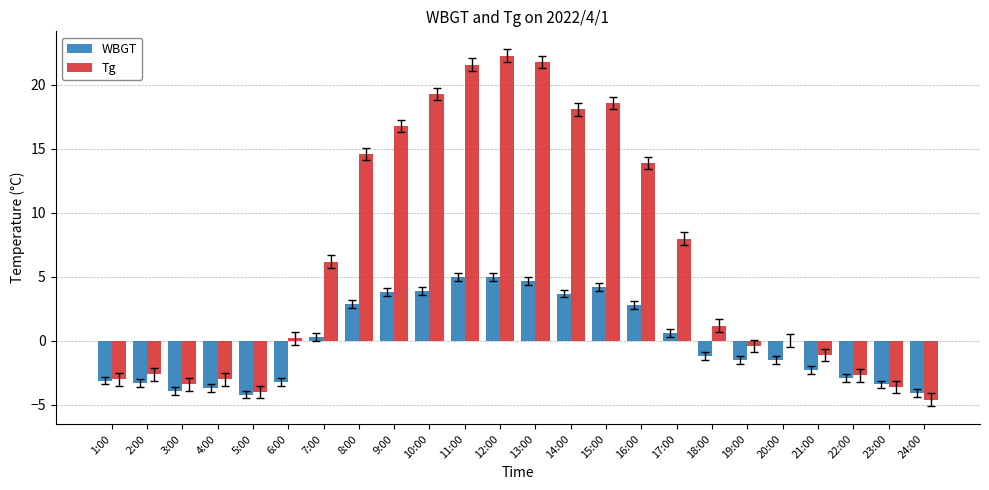

At which label does Tg first exceed 1?

7:00